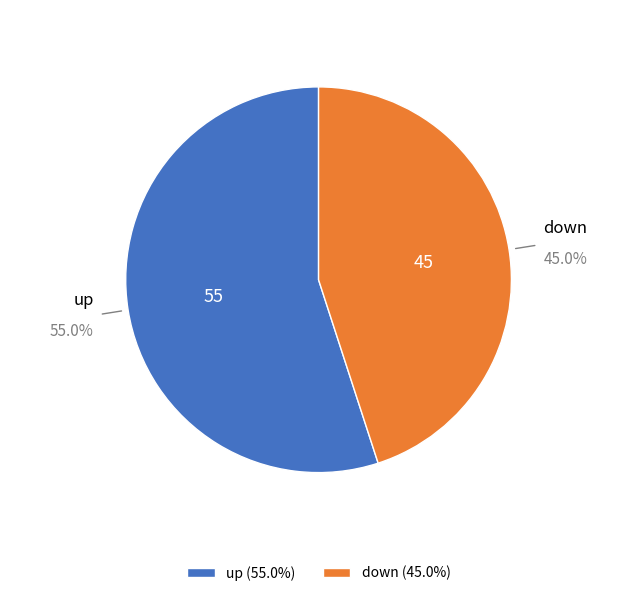

Is it true that up is 55% of the pie?

True